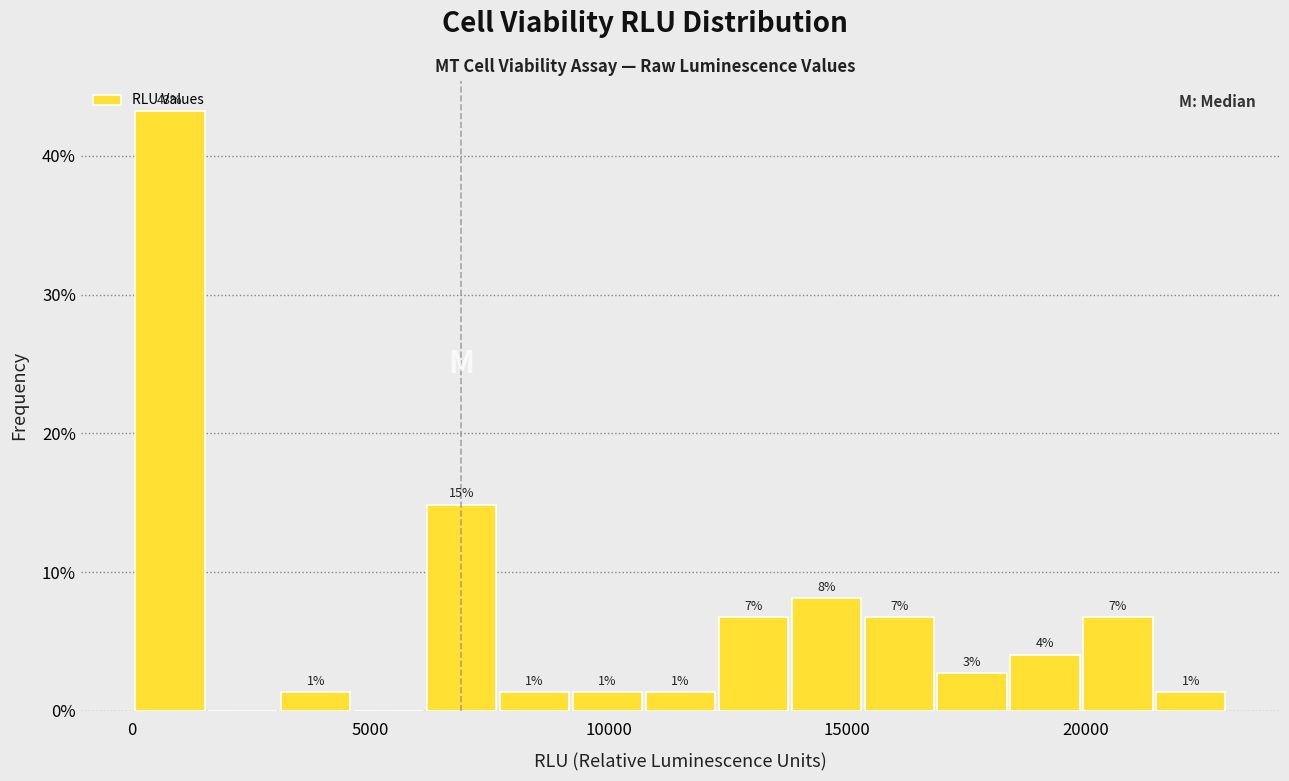

Read against the x-axis, roughly where is the centre of the tallest bar?

1000